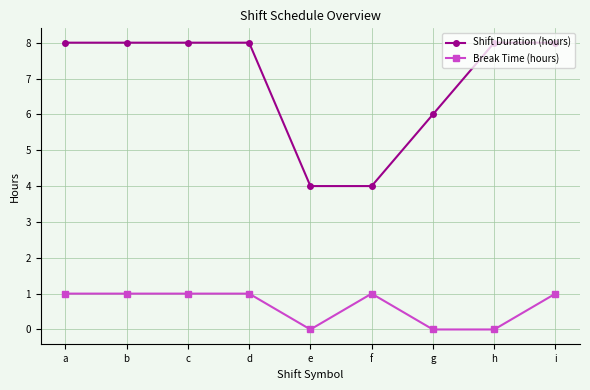

Rank the series by their maximum value, from lowest to highest.

Break Time (hours), Shift Duration (hours)